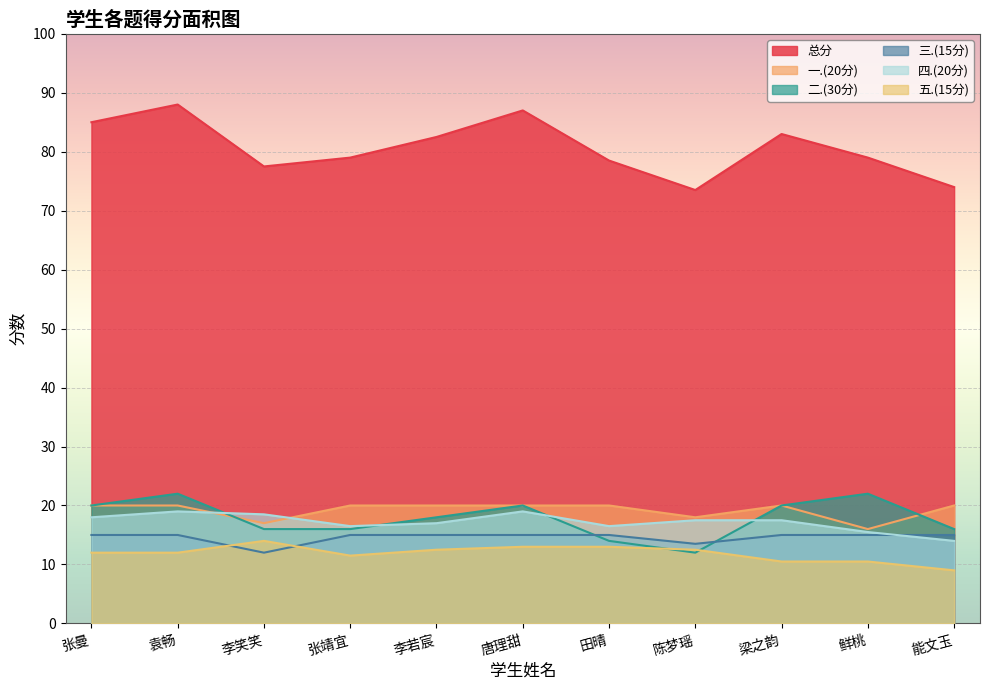

In 一.(20分), how many points are lower than both neighbors (excluding endpoints)?

3